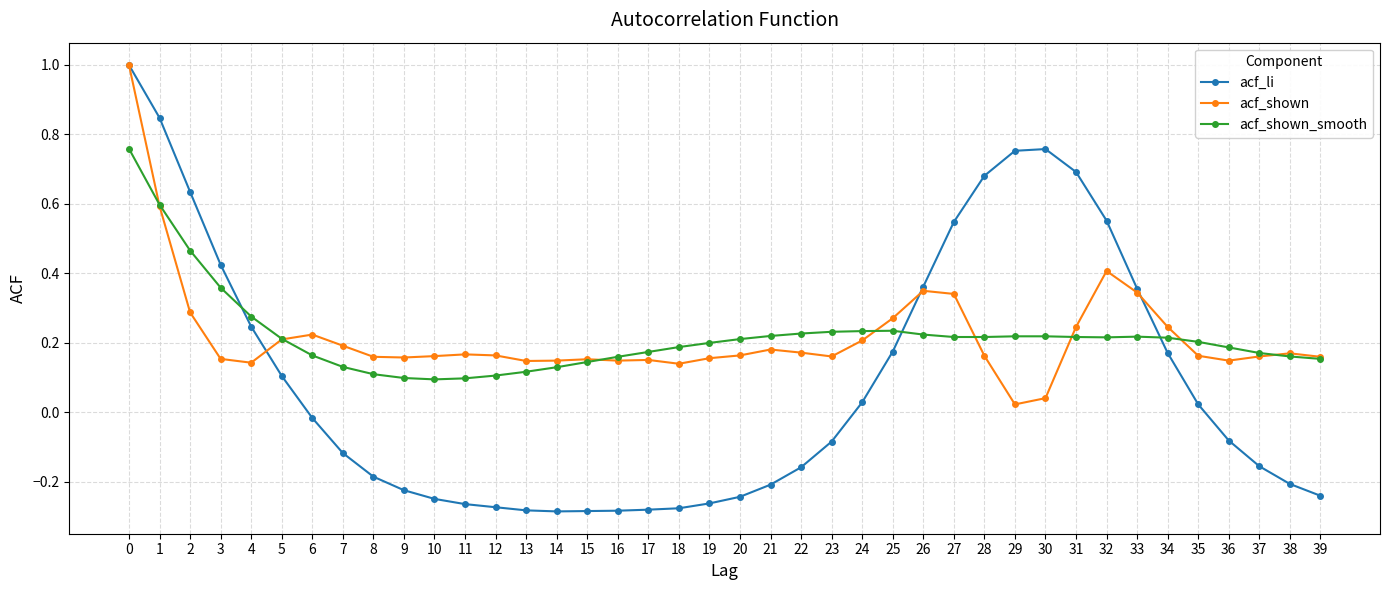

Is the value of acf_shown_smooth at 32 greater than the value of acf_li at 3?

No